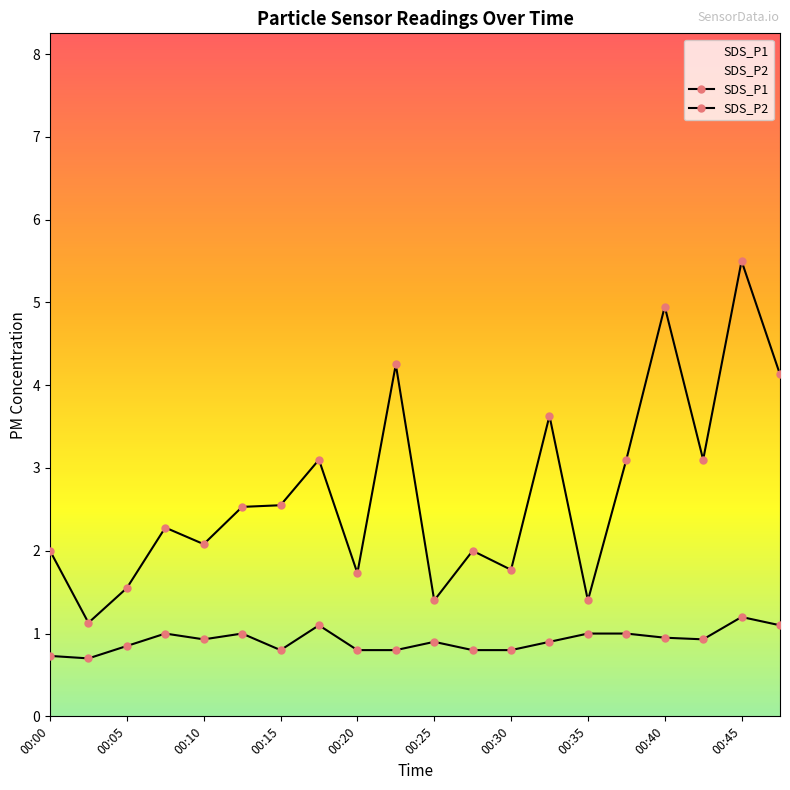

Between 00:18 and 00:25, which is larger?

00:18